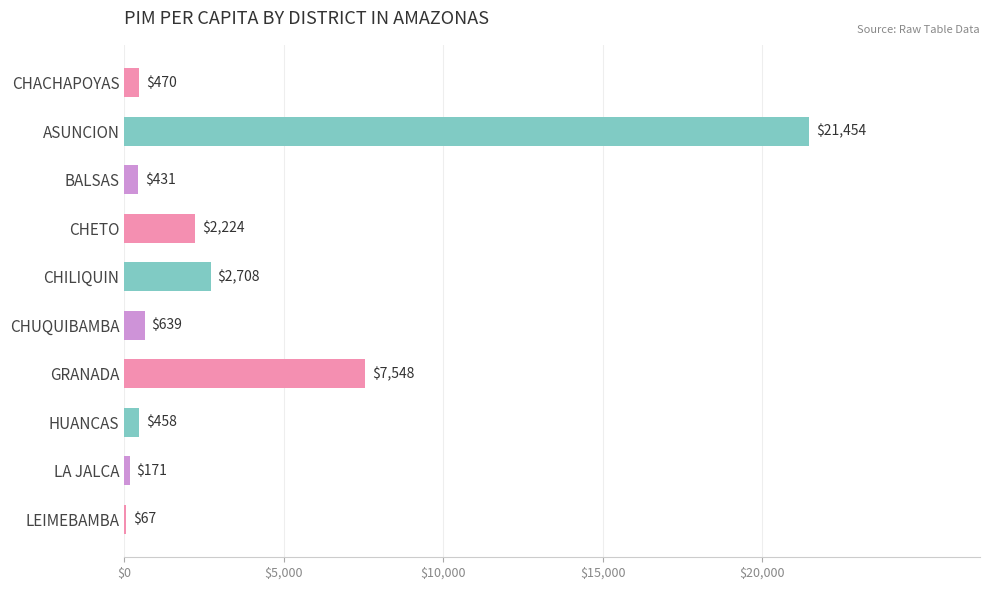

Which has a higher value, CHILIQUIN or CHETO?

CHILIQUIN